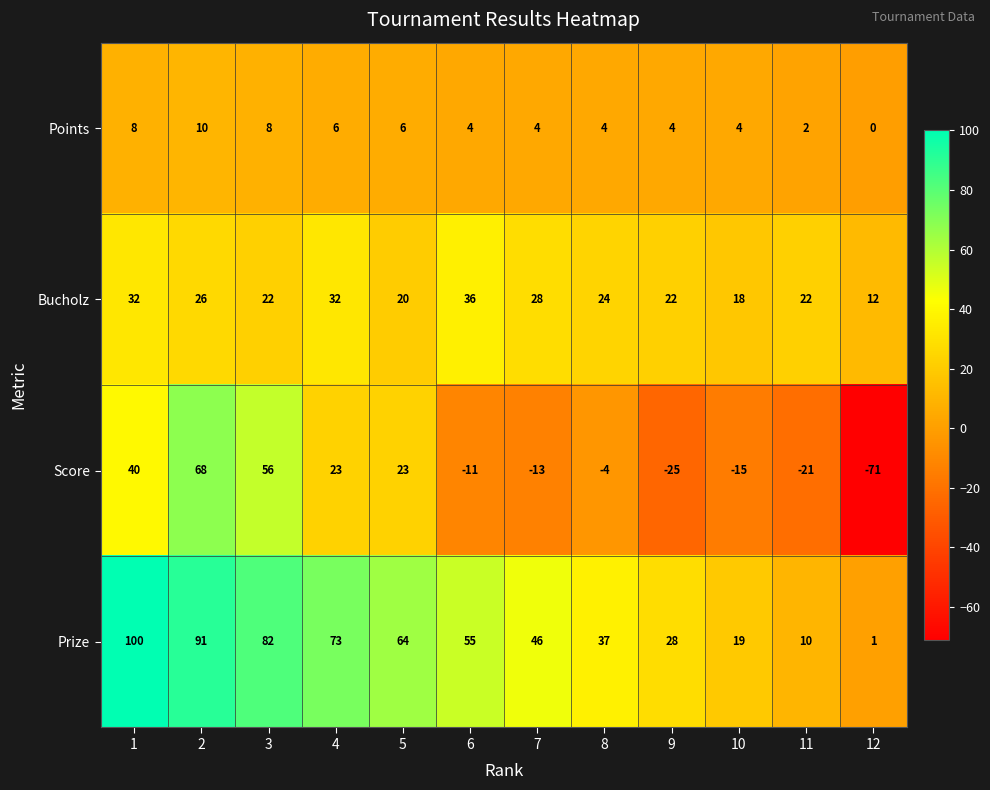

What value does the Bucholz series have at 8?

24